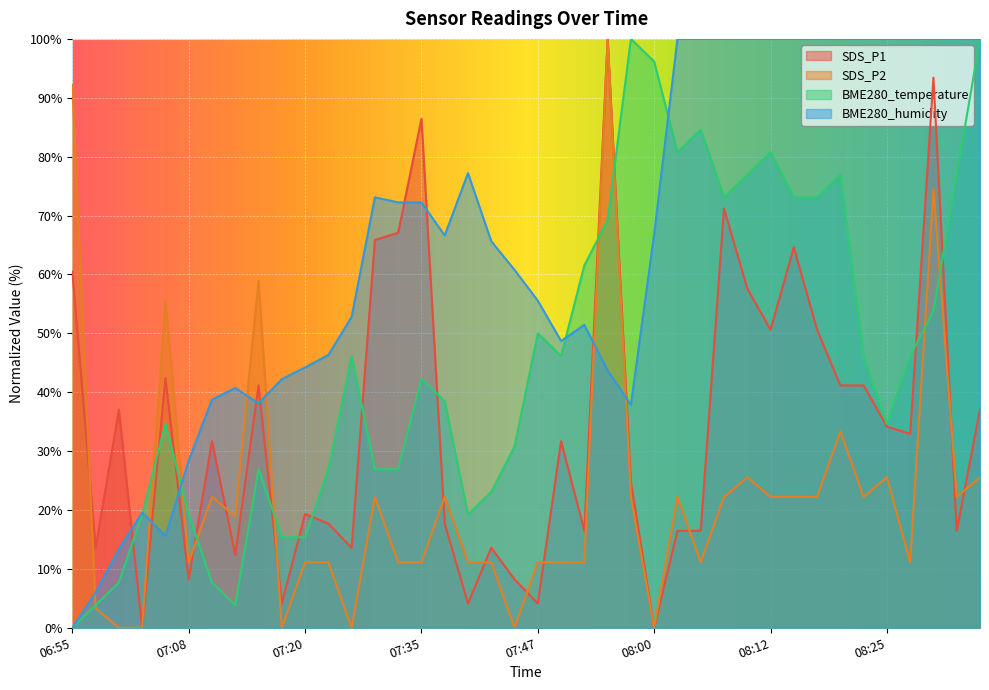

What is the difference between the highest and lowest values at 07:05?

40.0